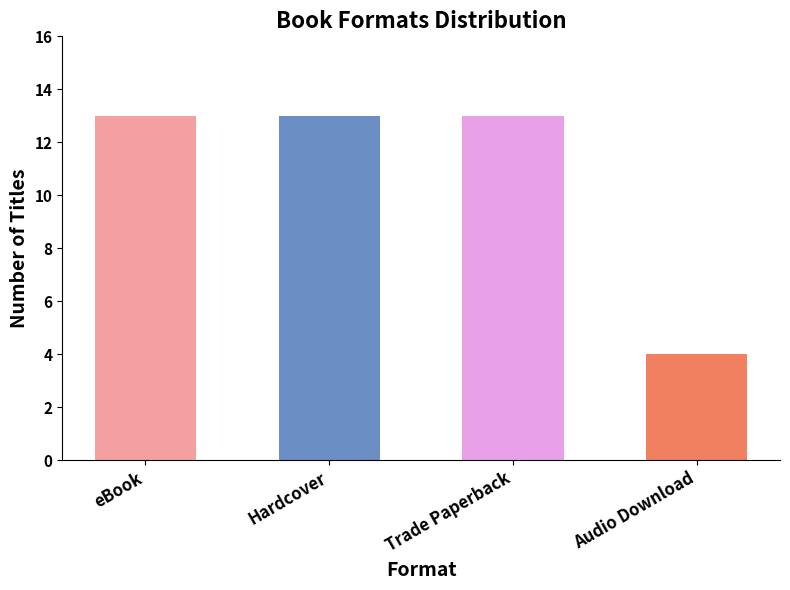

What is the label of the 2nd bar from the right?

Trade Paperback